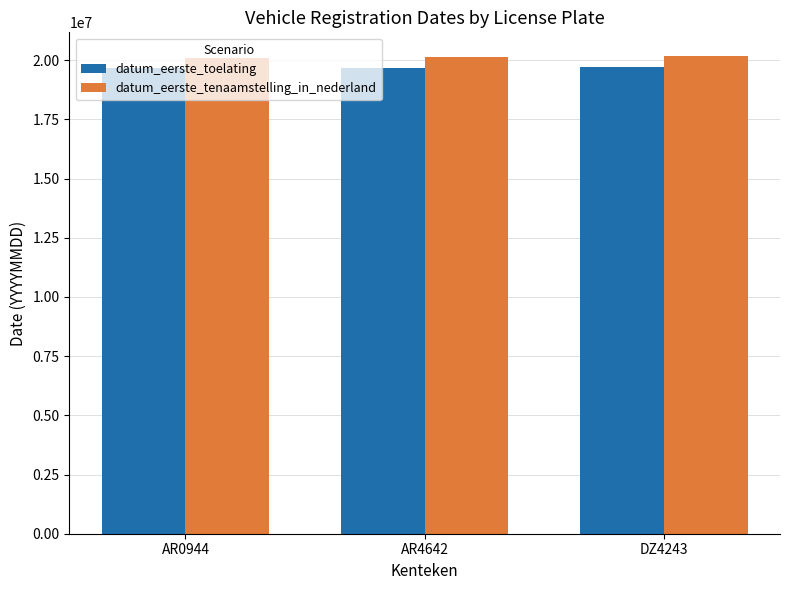

What is the spread (max minus min) of values at AR4642?

439707